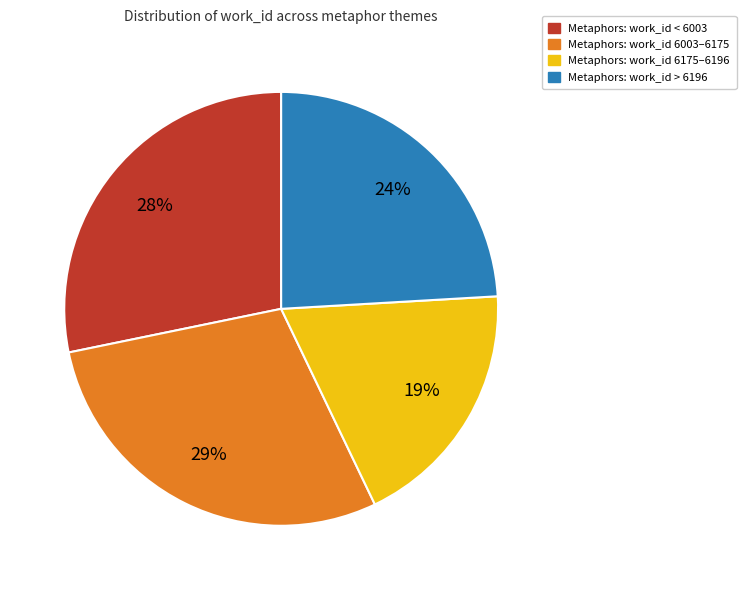

Does any single category account for the majority?

No